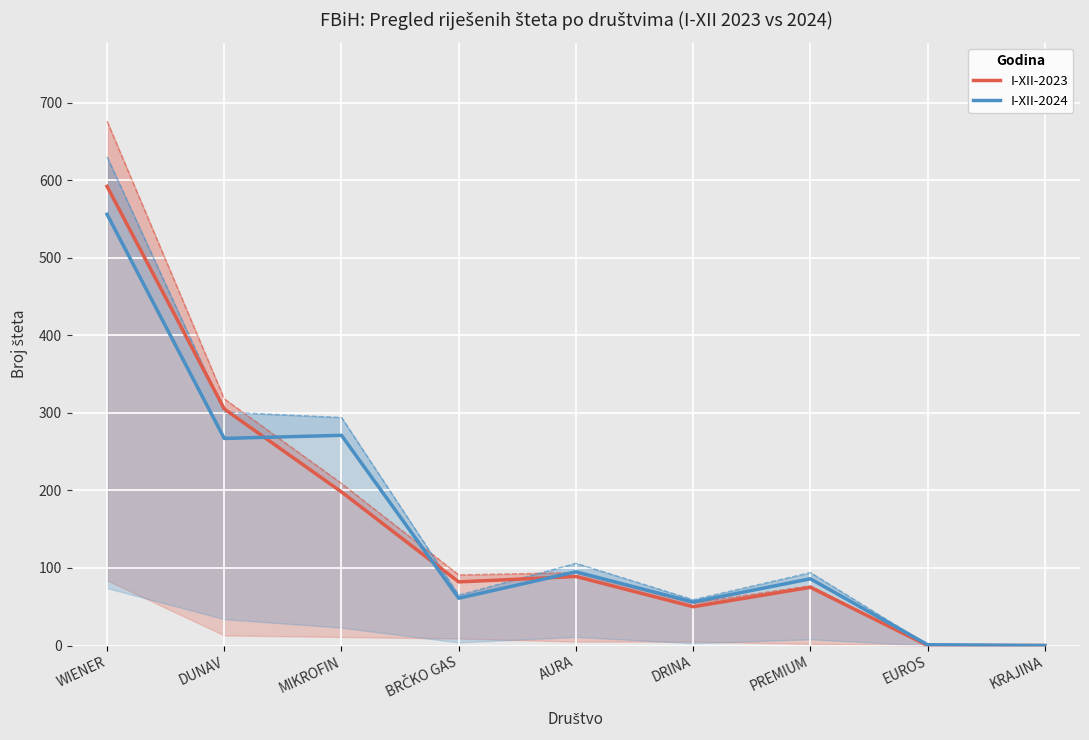

Which series ends up on top after the final intersection of I-XII-2023 and I-XII-2024?

I-XII-2024